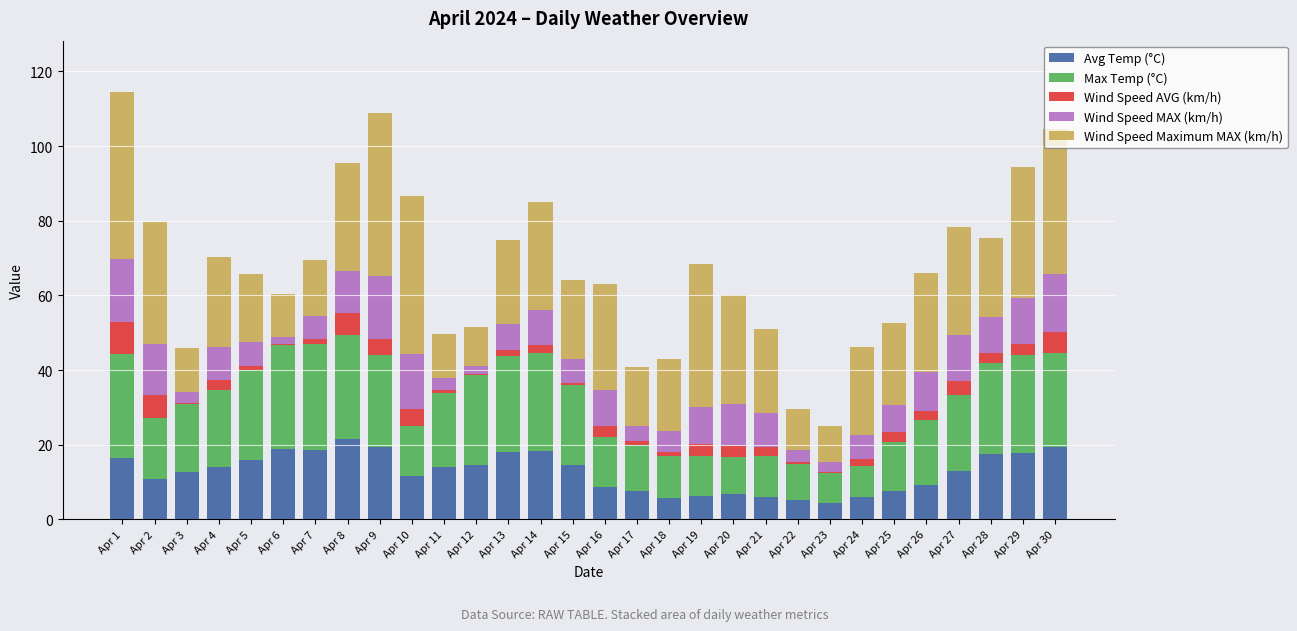

What are all the series names shown in the legend?

Avg Temp (°C), Max Temp (°C), Wind Speed AVG (km/h), Wind Speed MAX (km/h), Wind Speed Maximum MAX (km/h)